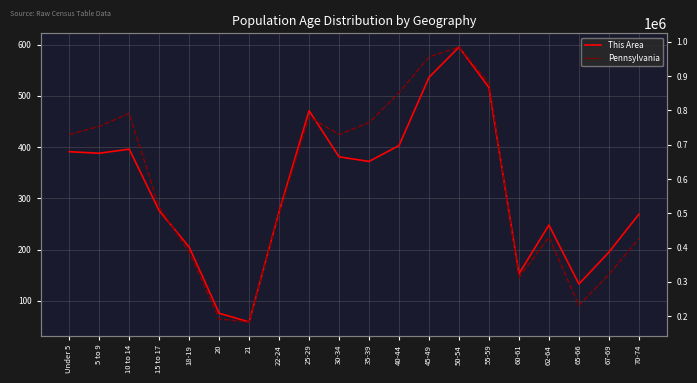

What position from the left is 67-69?

19